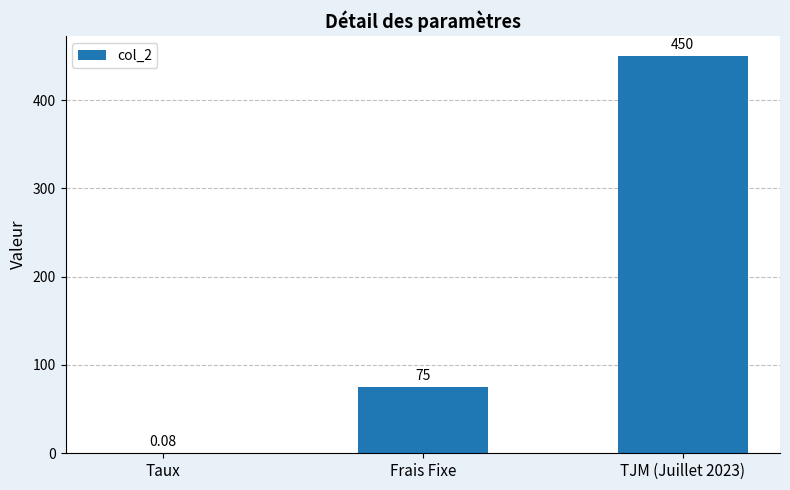

What is the change in value from Frais Fixe to TJM (Juillet 2023)?

+375.0